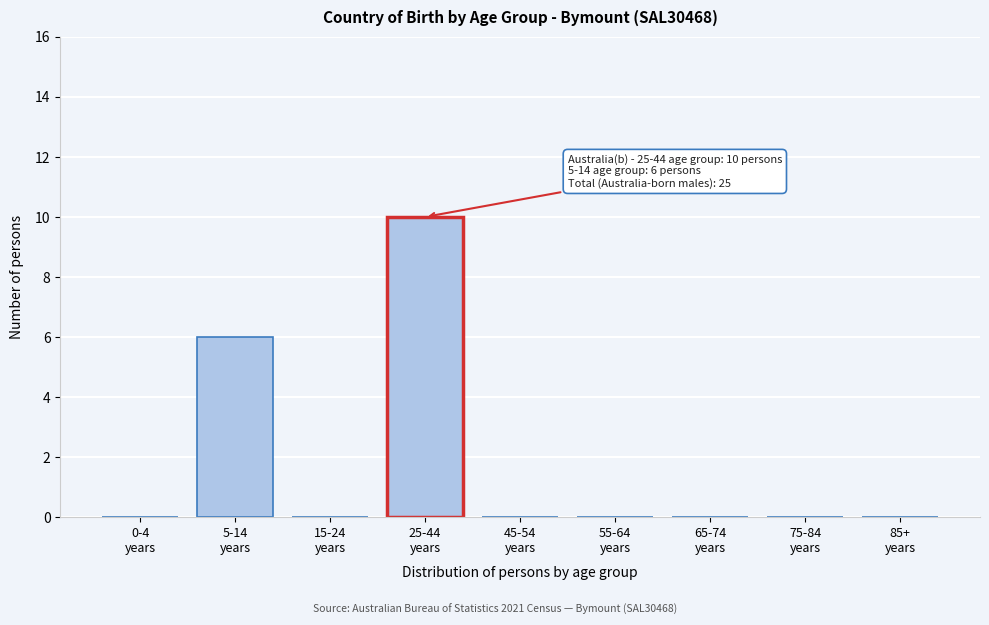

What is the maximum value shown in the chart?

10